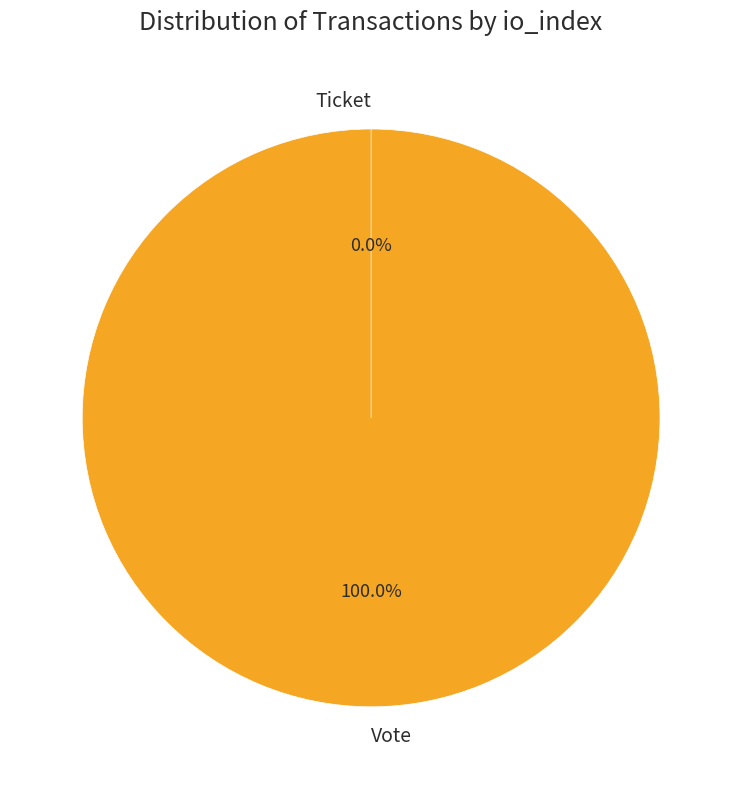

To the nearest percent, what portion does Vote represent?

100%